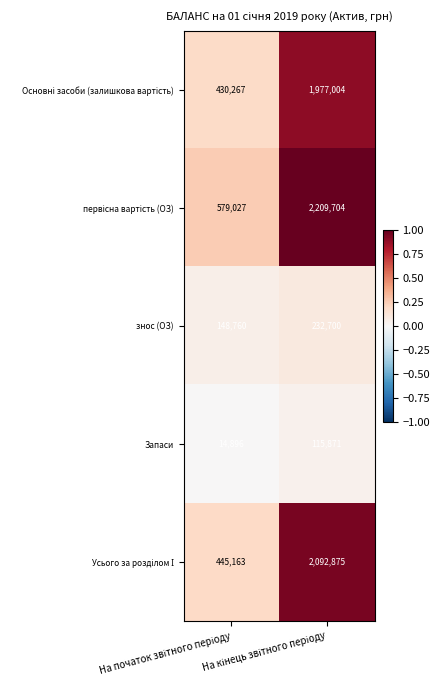

What is the difference between the maximum and minimum values in the знос (ОЗ) series?

83940